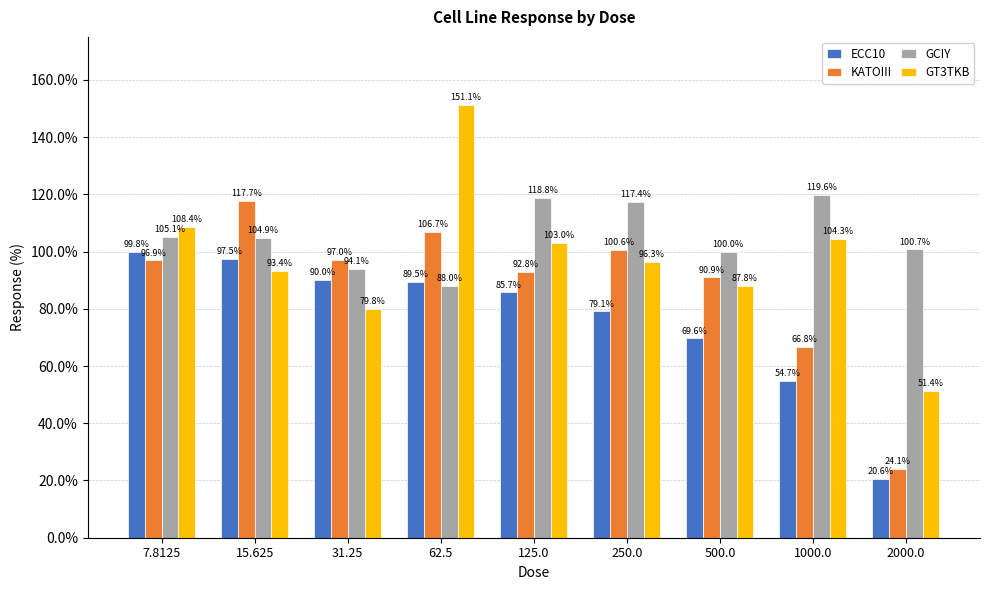

Between 62.5 and 250.0, which series saw the biggest shift?

GT3TKB